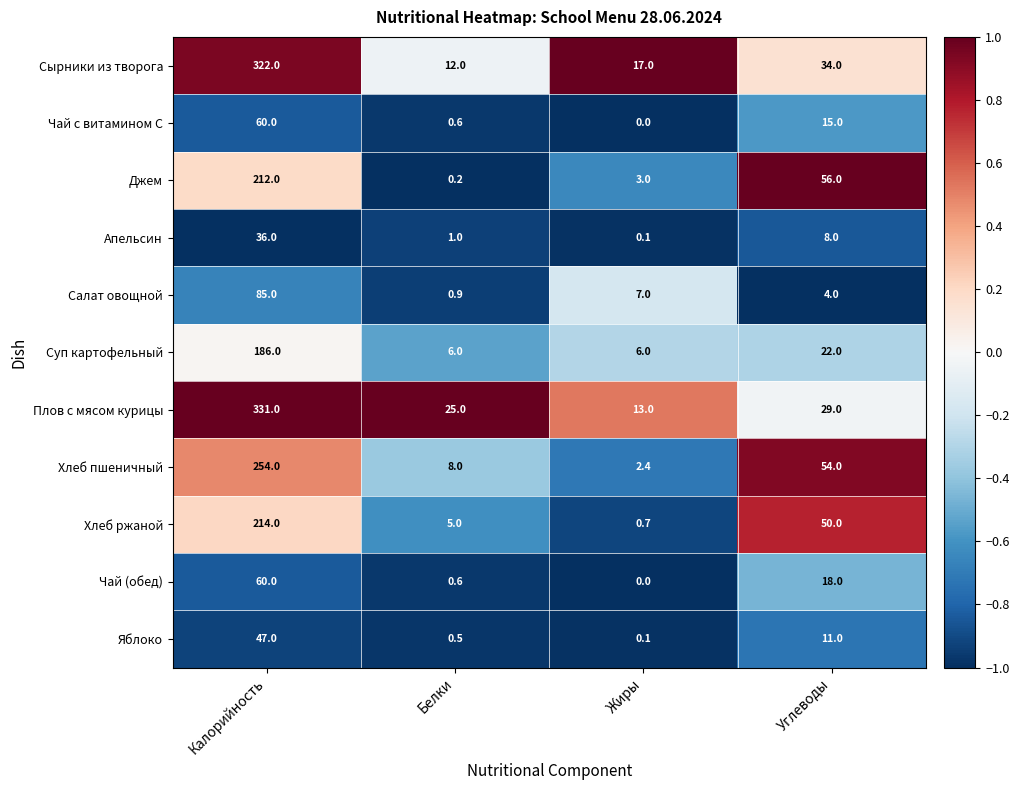

What is the maximum value for Чай с витамином С?

60.0